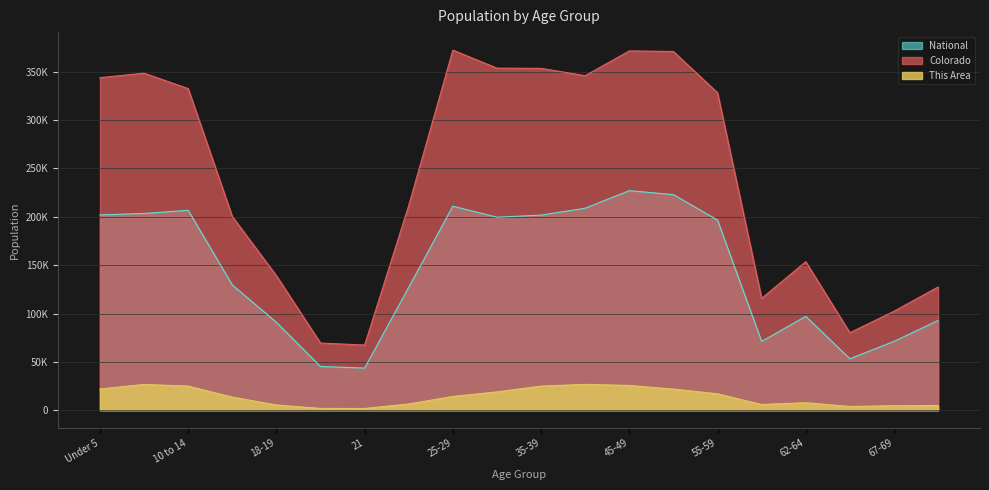

What is the label of the 16th point from the right?

18-19